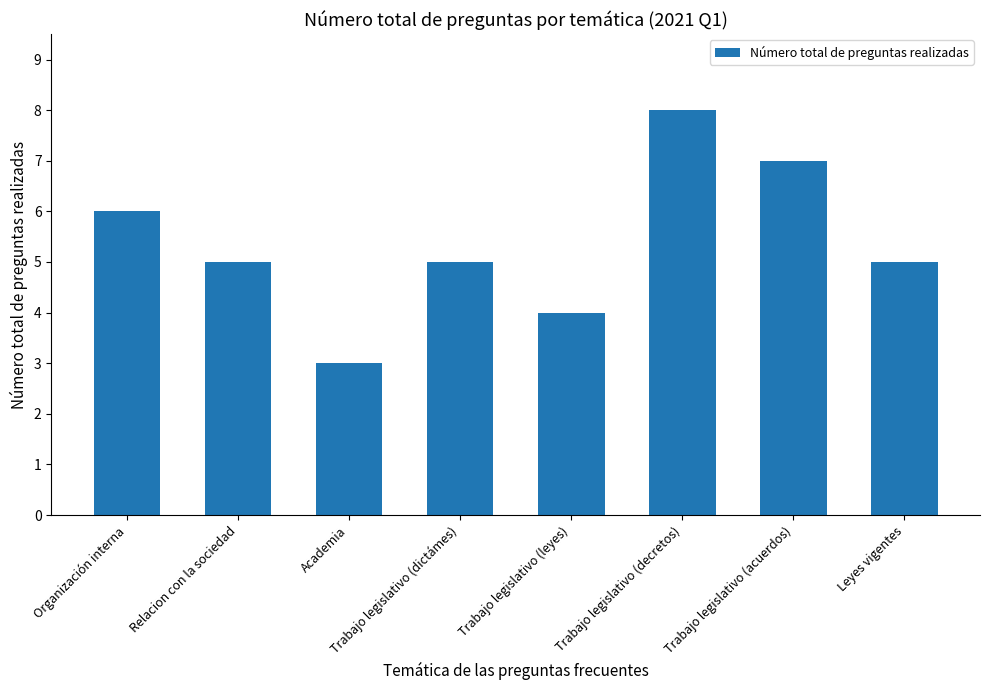

What is the approximate value at Trabajo legislativo (dictámes)?

5